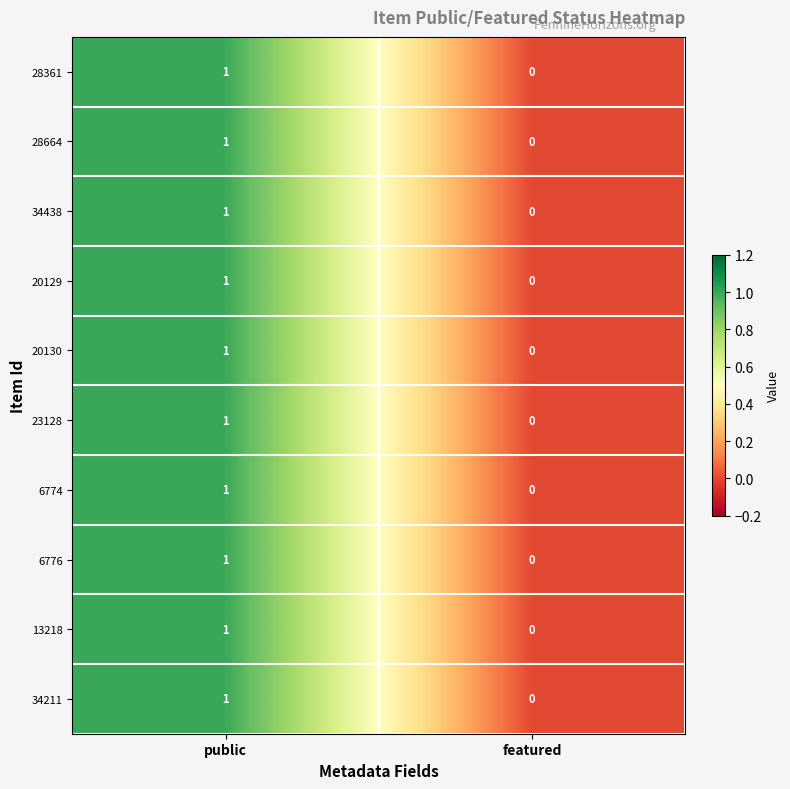

Which category has the lowest value across all series?

featured